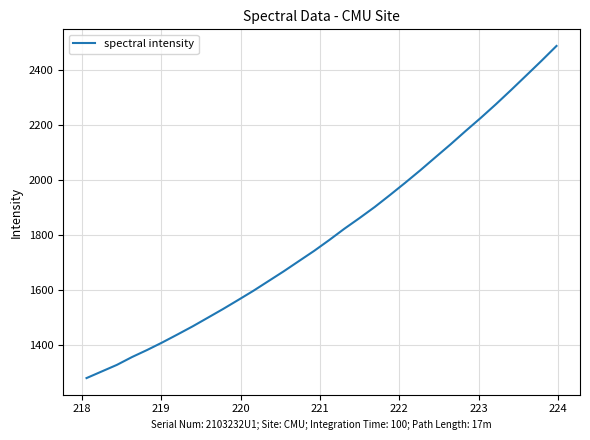

Is this an area chart (filled region under the line)?

No